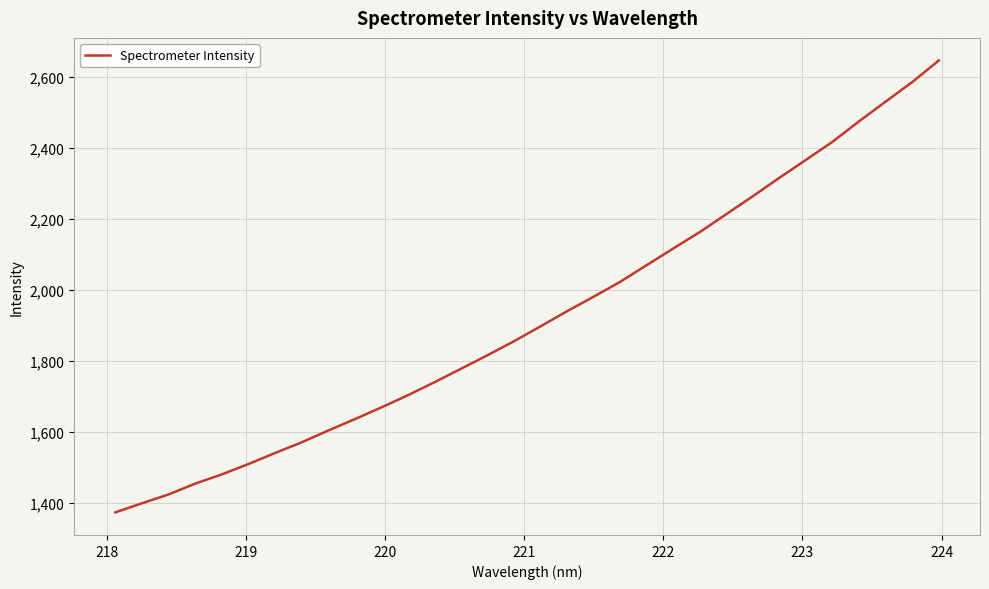

How many categories are shown in the chart?

32